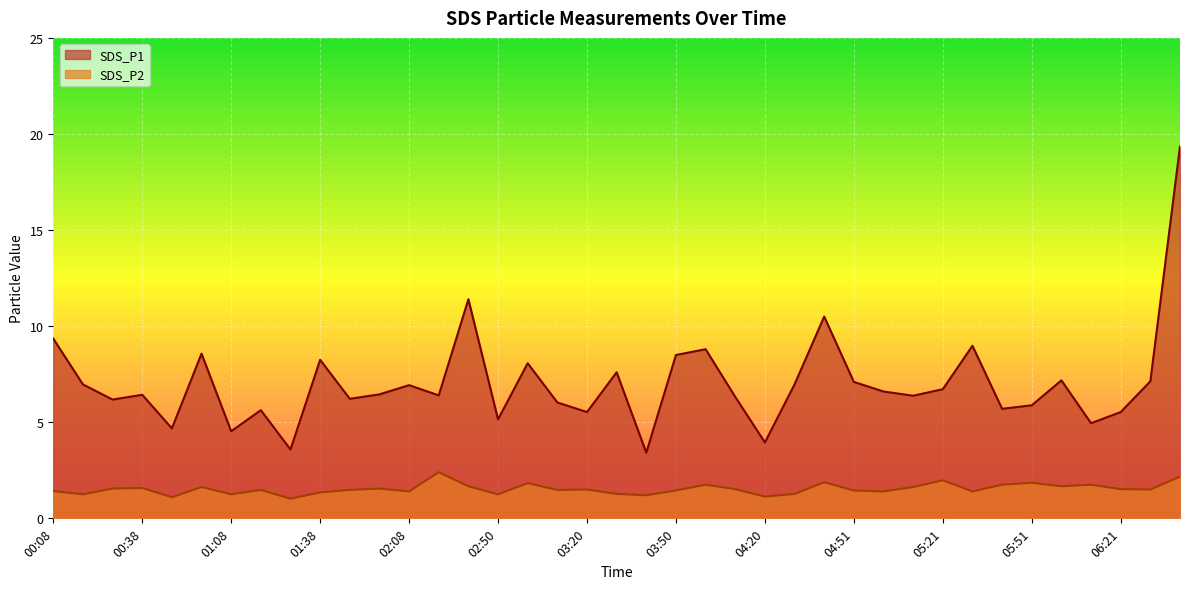

How many lines are shown in the chart?

2